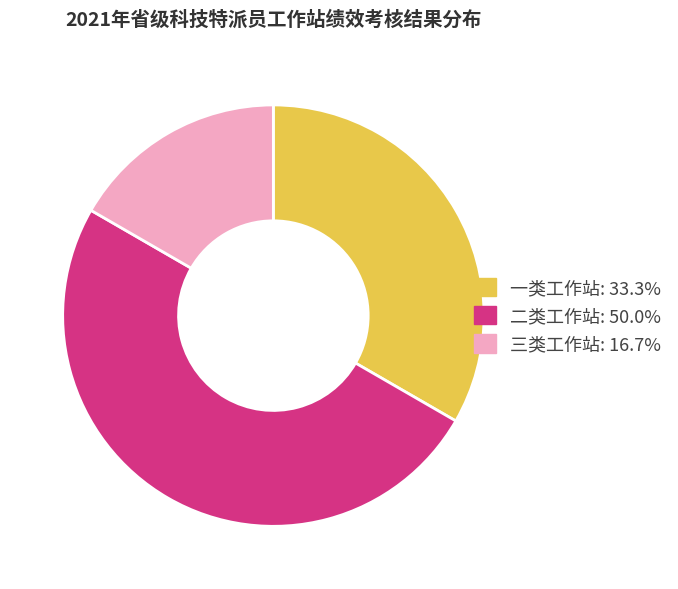

The 二类工作站 slice represents 50% of the pie. True or false?

True